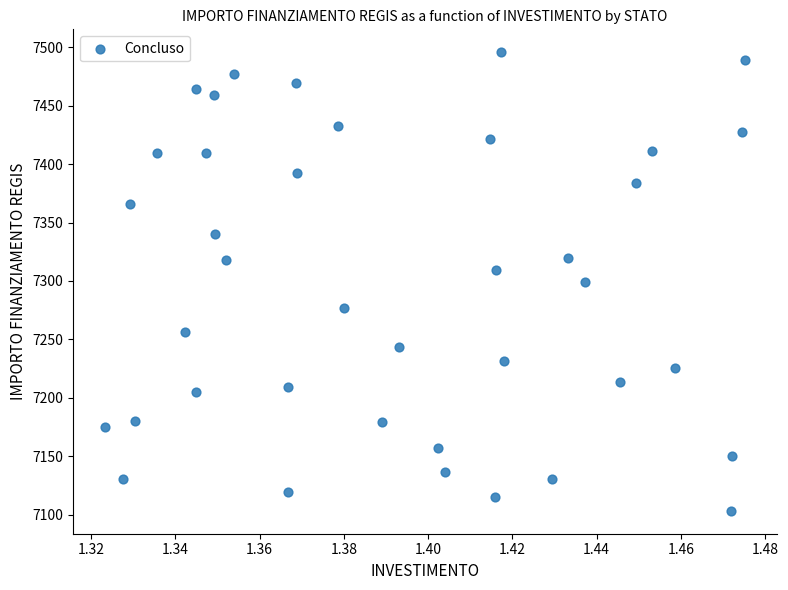

What is the range of Y values (max minus min)?

392.5